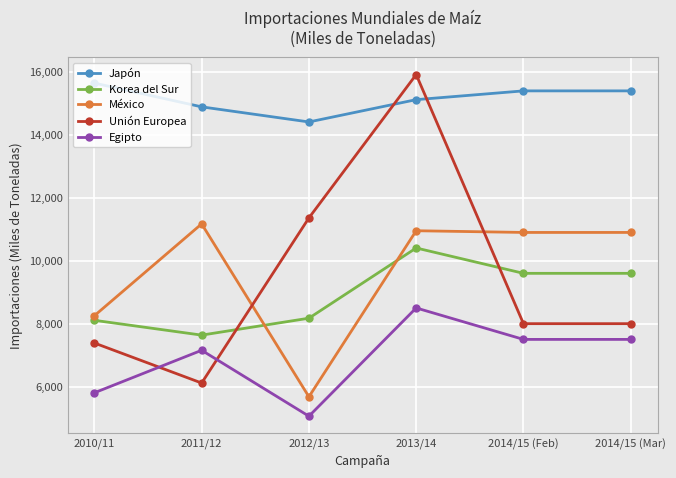

What is the total value across all series at 2014/15 (Mar)?

51400